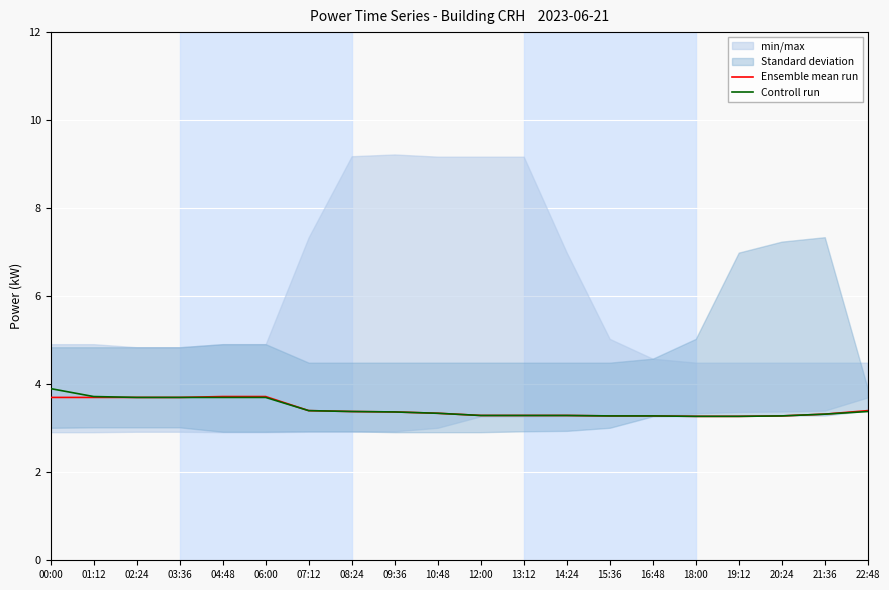

What position from the right is 06:00?

15